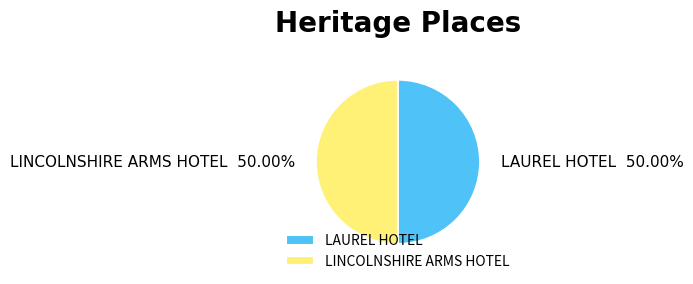

How many segments does this pie chart have?

2